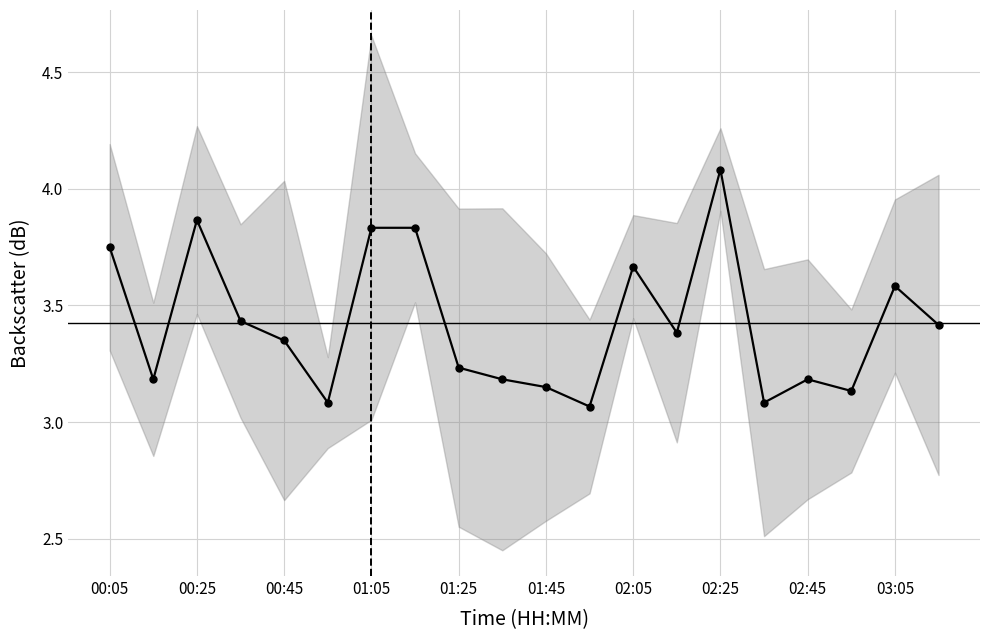

Reading left to right, list all the values displayed in this chart.

3.8	3.2	3.9	3.4	3.3	3.1	3.8	3.8	3.2	3.2	3.1	3.1	3.7	3.4	4.1	3.1	3.2	3.1	3.6	3.4